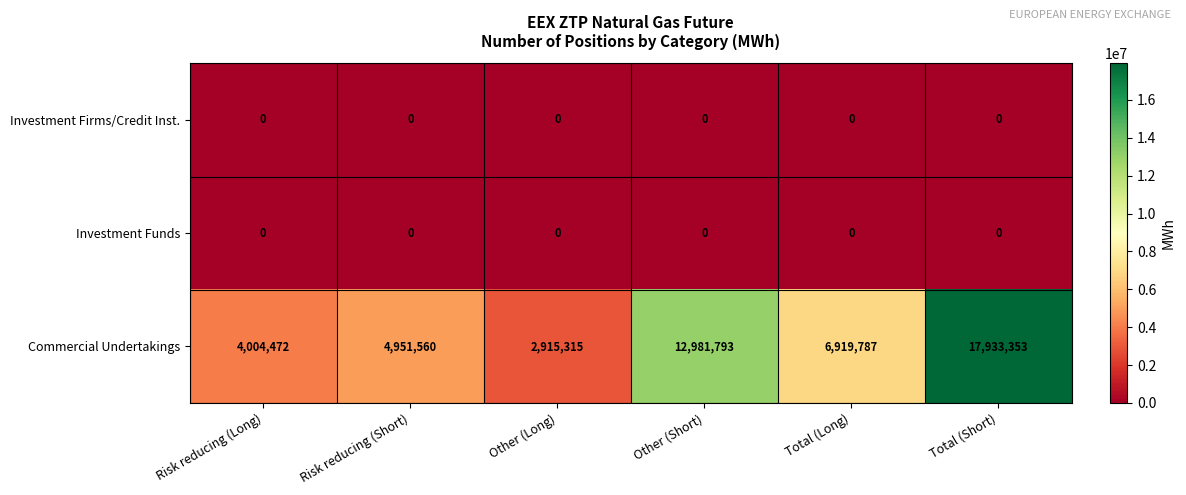

What is the difference between the highest and lowest values at Risk reducing (Long)?

4004472